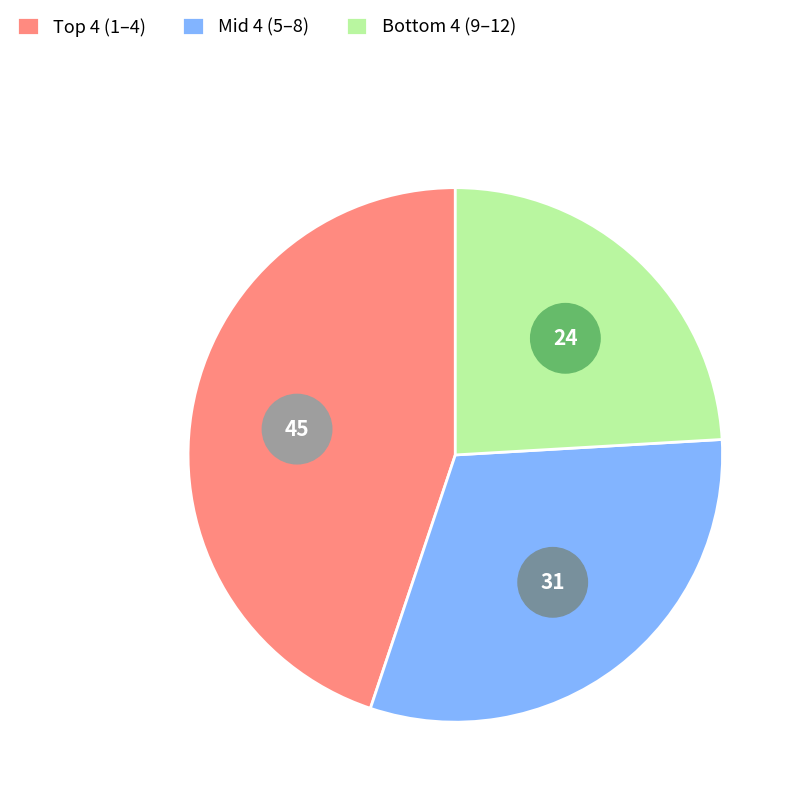

Is there any slice that represents more than half of the pie?

No